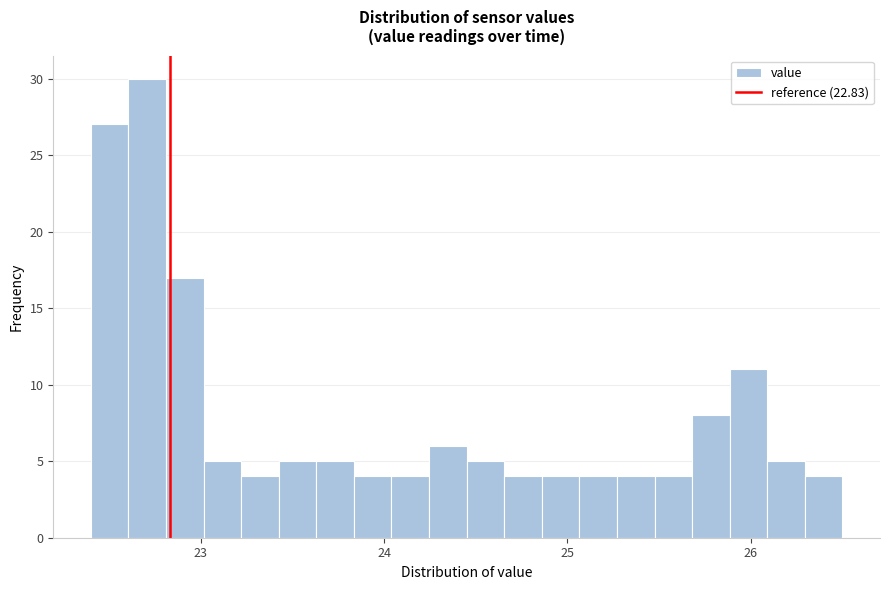

Read against the x-axis, roughly where is the centre of the tallest bar?

22.7